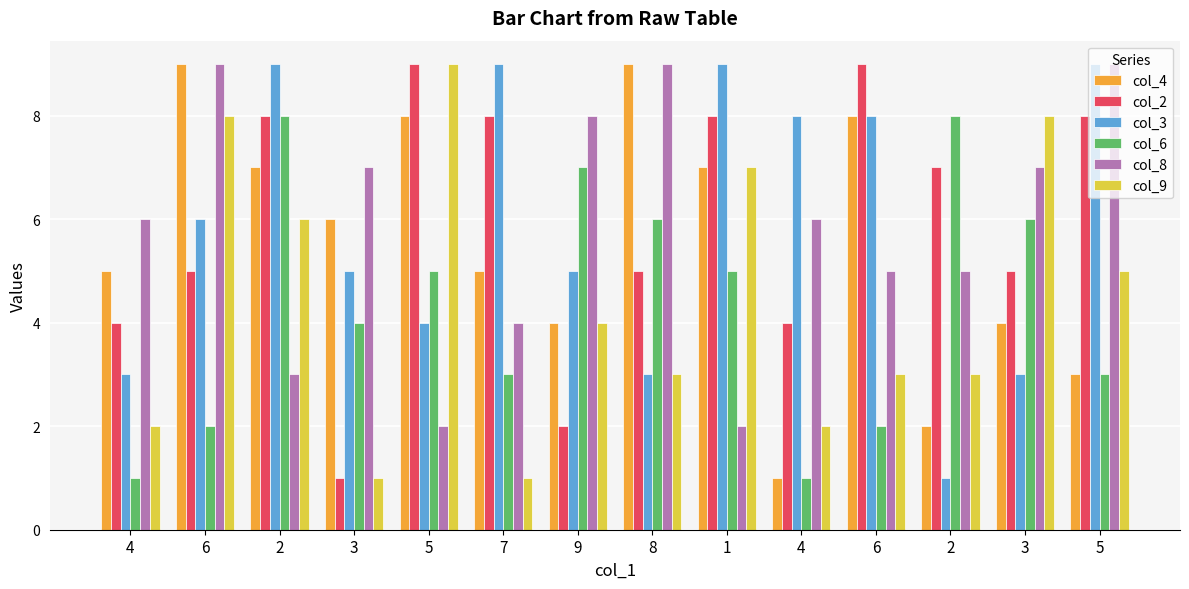

What is the value of the col_2 bar at the 7th from the left?

2